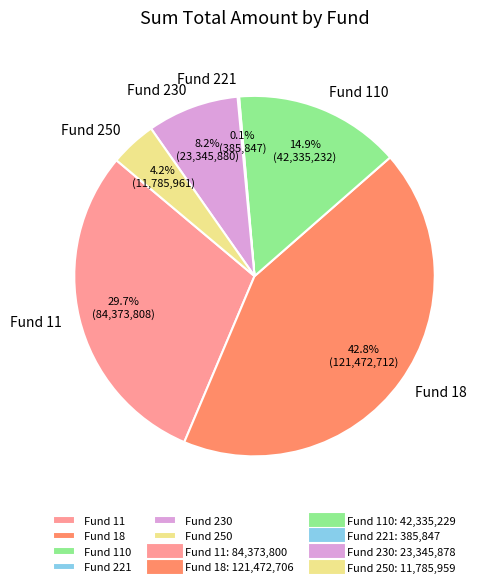

Between Fund 250 and Fund 110, which is larger?

Fund 110